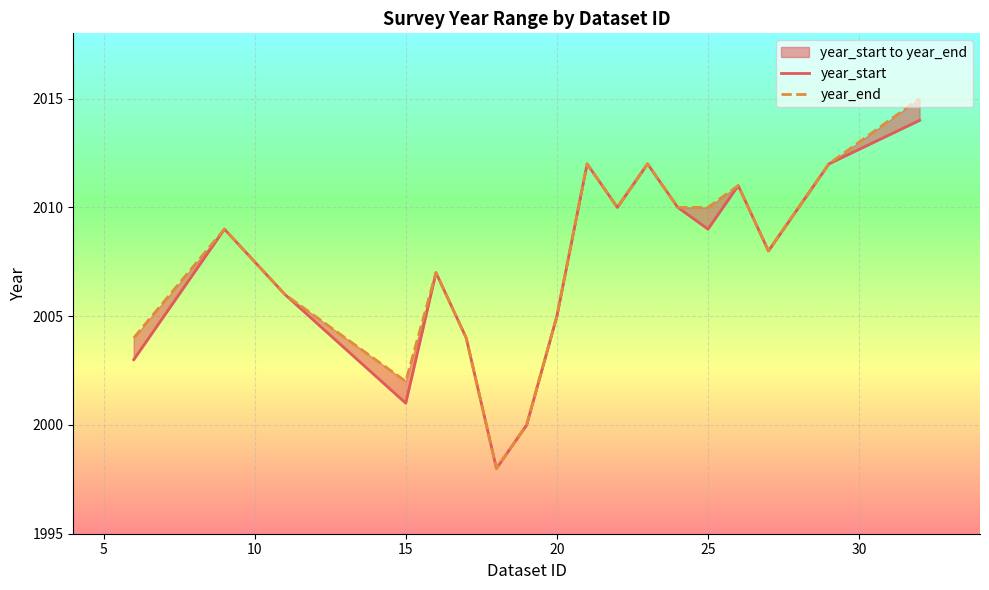

List the series in order of their peak value, highest first.

year_end, year_start